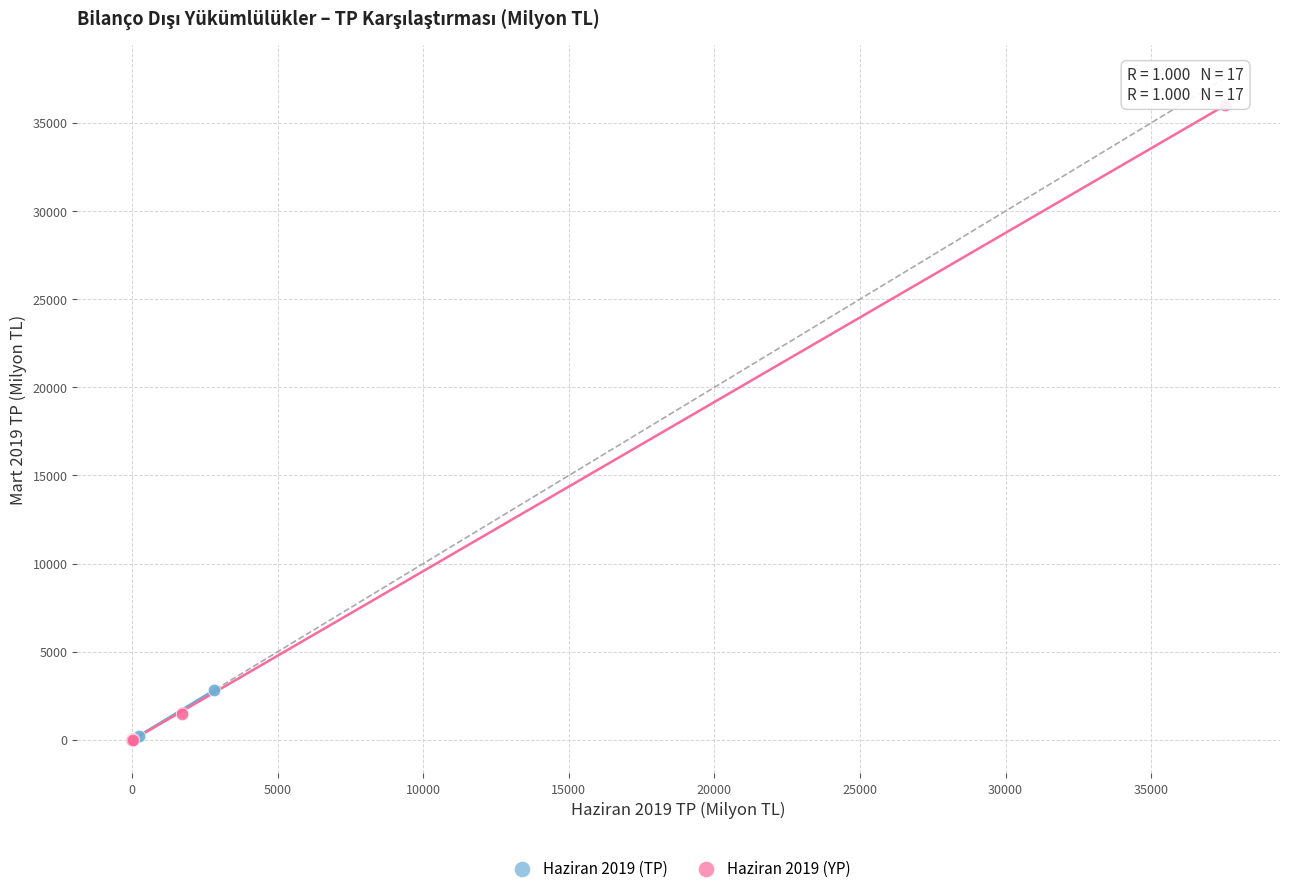

Which series reaches the maximum Y coordinate?

Haziran 2019 (YP)